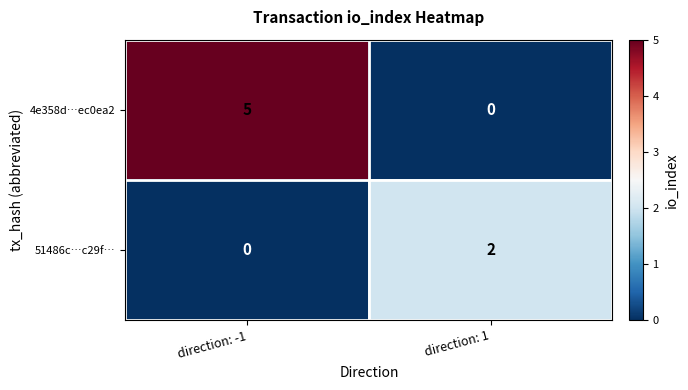

True or false: 4e358d…ec0ea2 has a value of 5 at direction: -1.

True